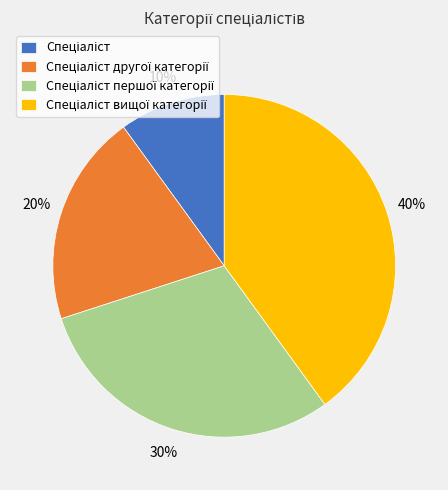

How many slices are in this pie chart?

4